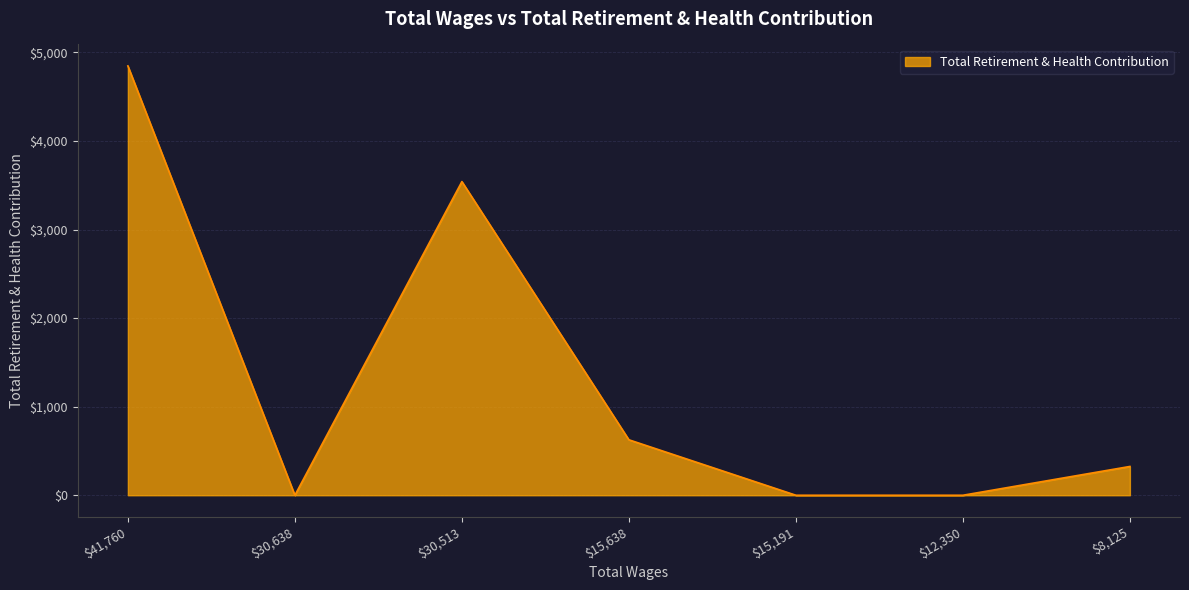

At which category does the chart reach its peak across all series?

$41,760